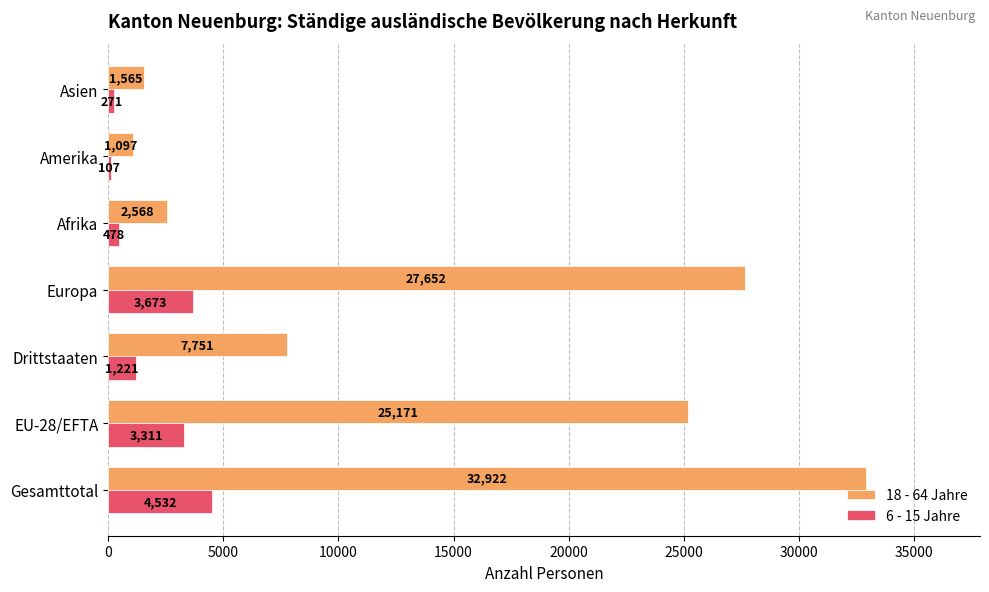

What are all the series names shown in the legend?

18 - 64 Jahre, 6 - 15 Jahre